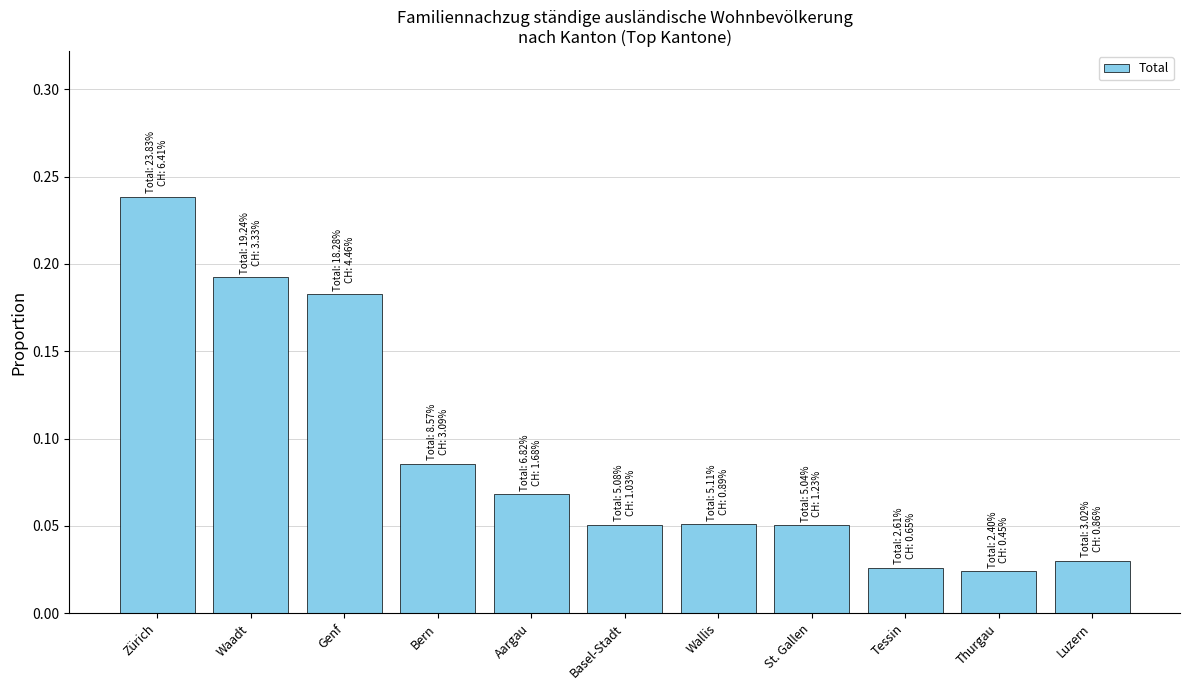

How many values are between 0 and 1?

11